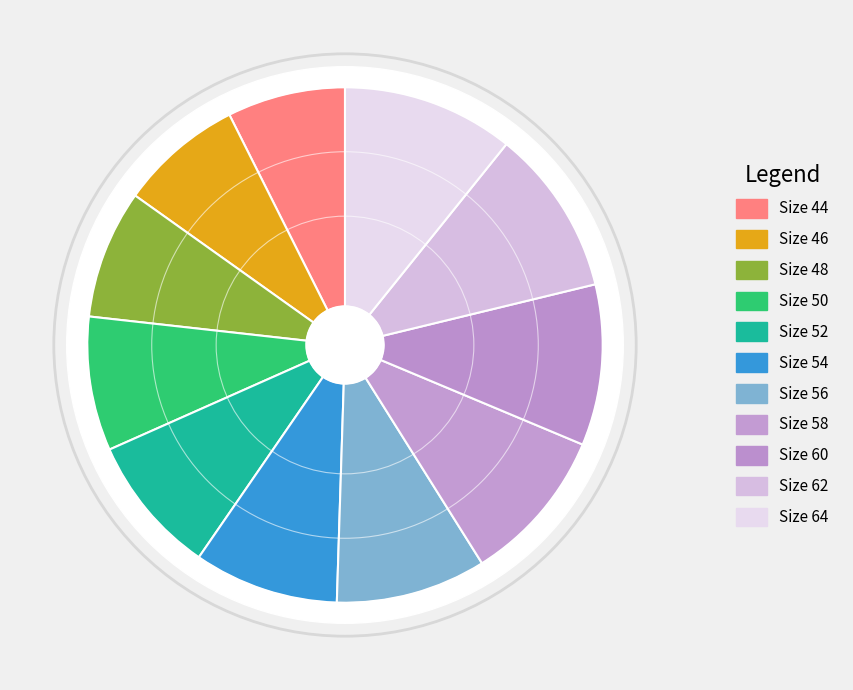

To the nearest percent, what is the difference between the largest and smallest slice percentages?

3%